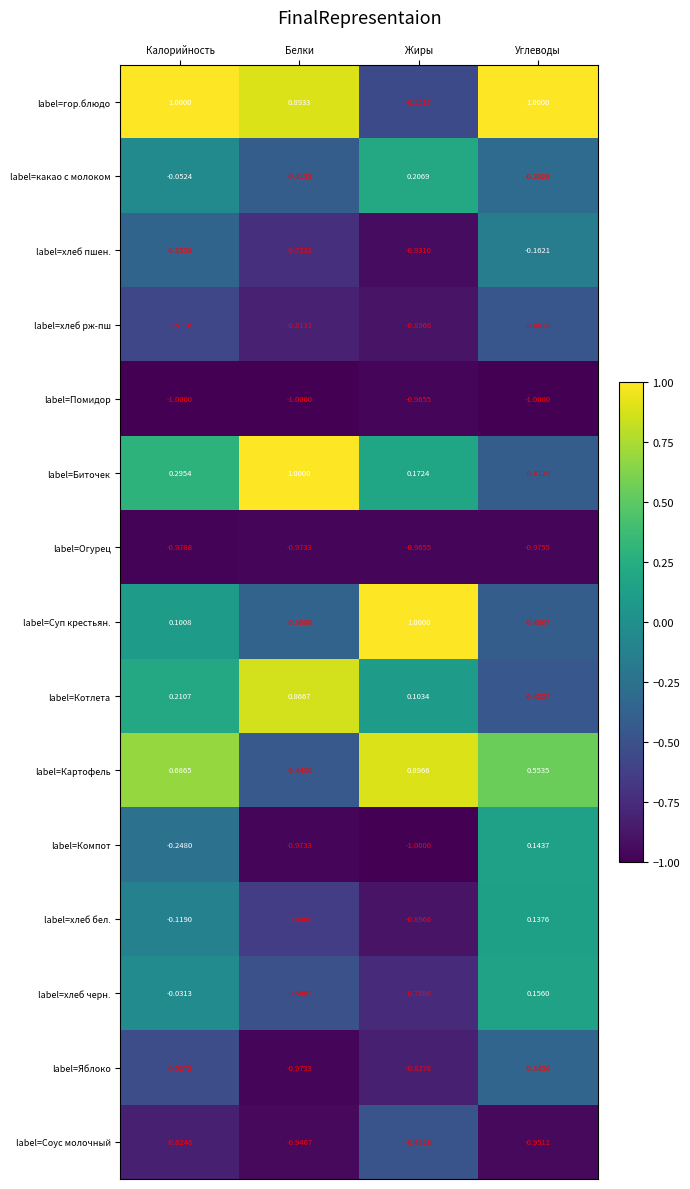

Between Калорийность and Белки, which series saw the biggest shift?

label=Картофель